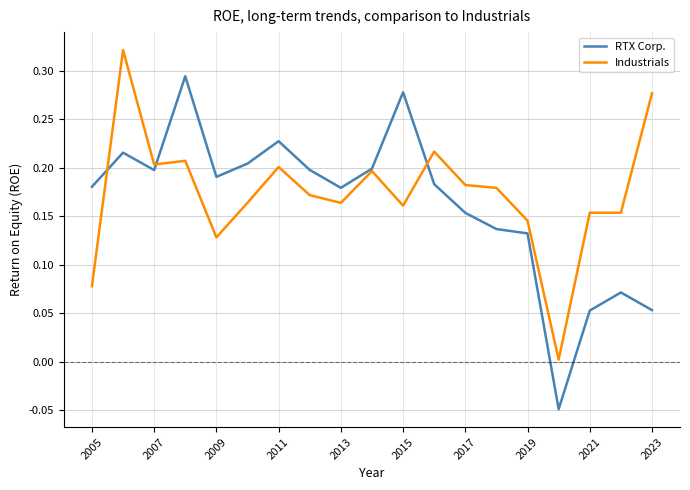

Which series has the widest spread of values?

RTX Corp.